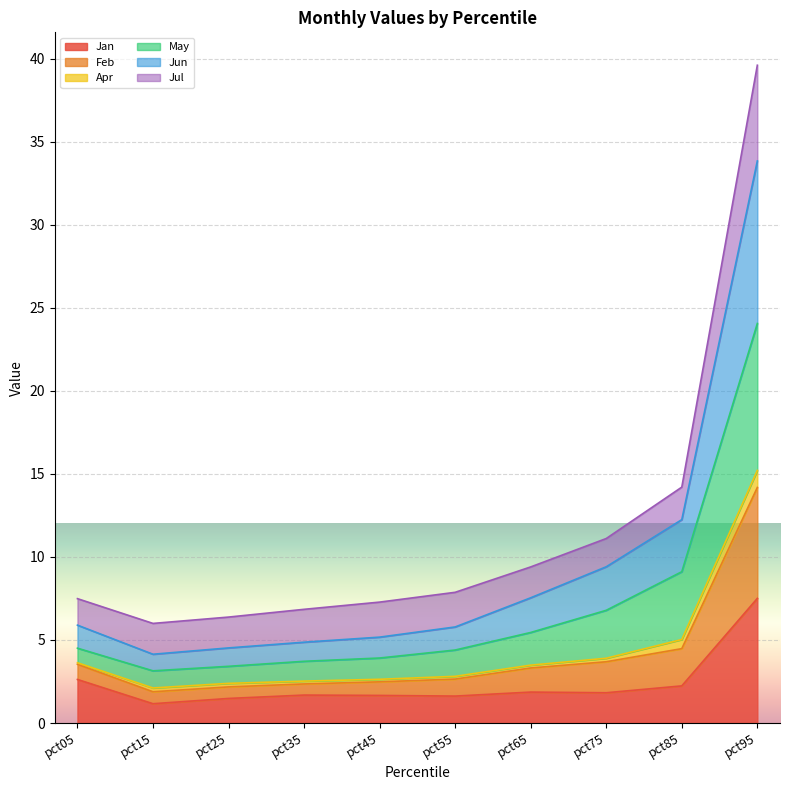

How many interior local valleys does the May series have?

1